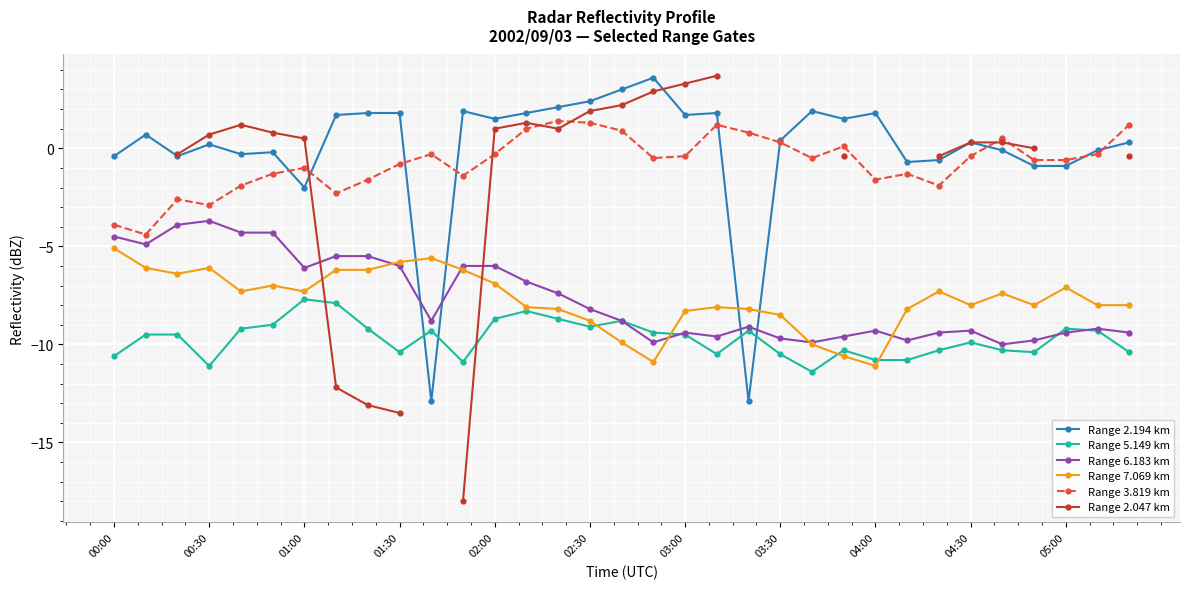

How many interior local valleys does the Range 2.194 km series have?

9